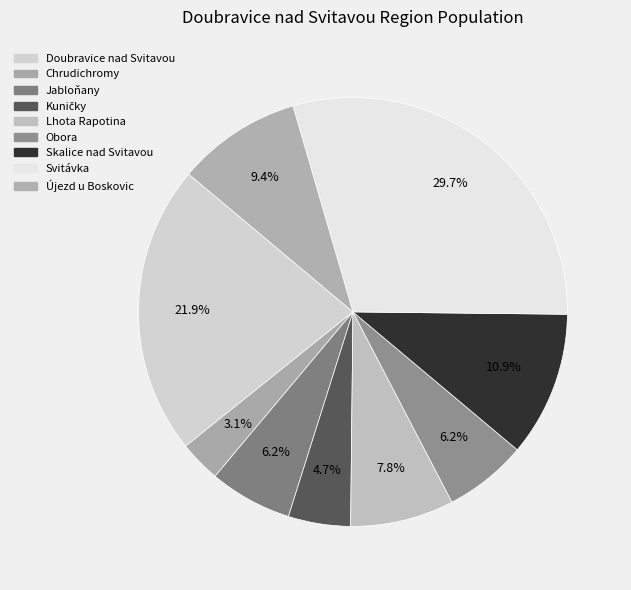

What is the smallest slice in the pie chart?

Chrudichromy